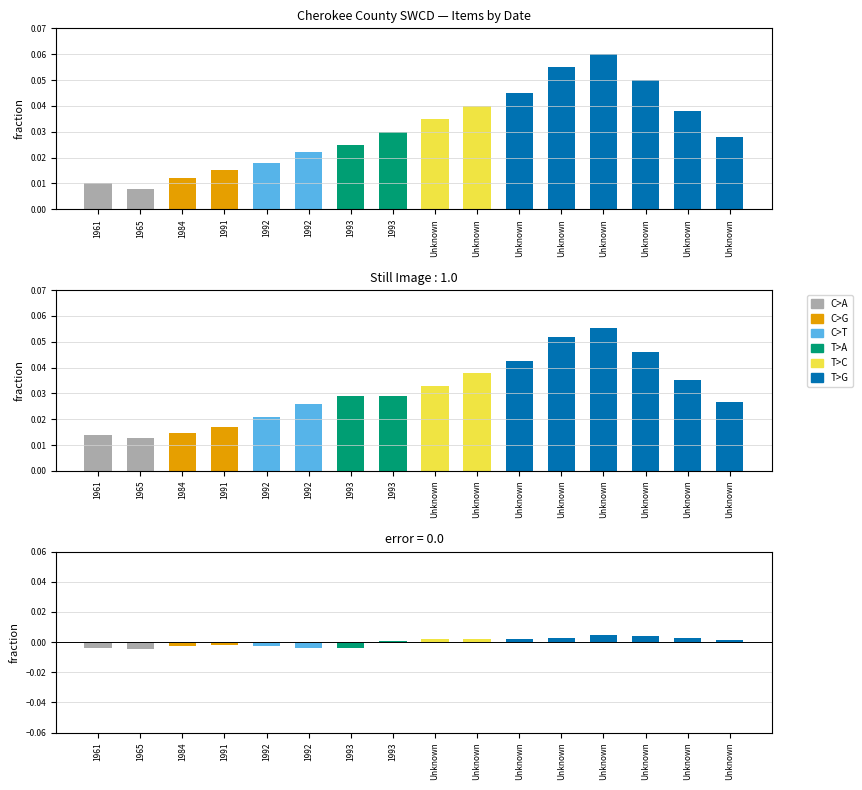

True or false: C>T has a value of 0.0 at Unknown.

False